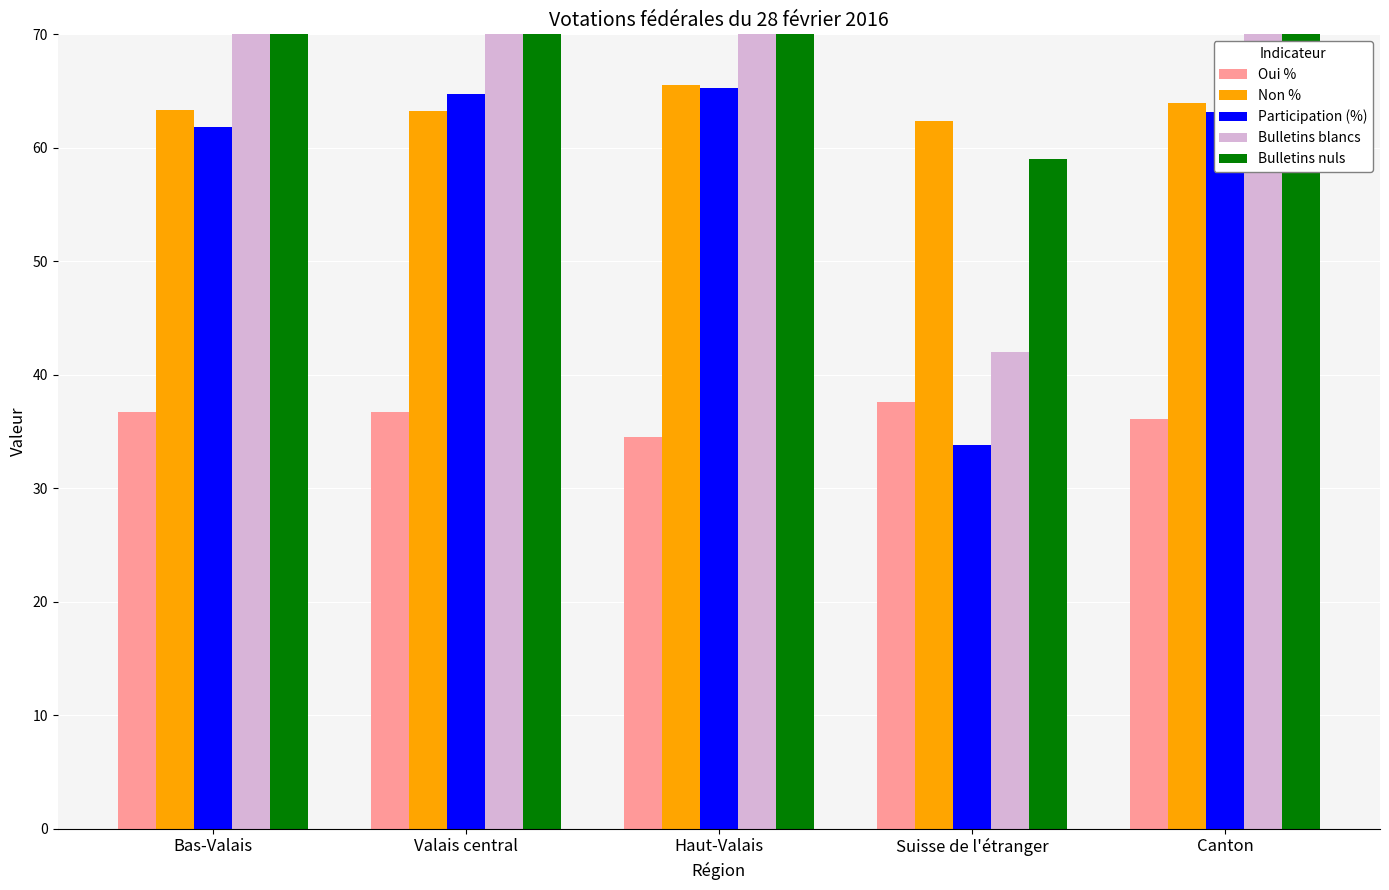

What is the average value of the Non % series?

63.7